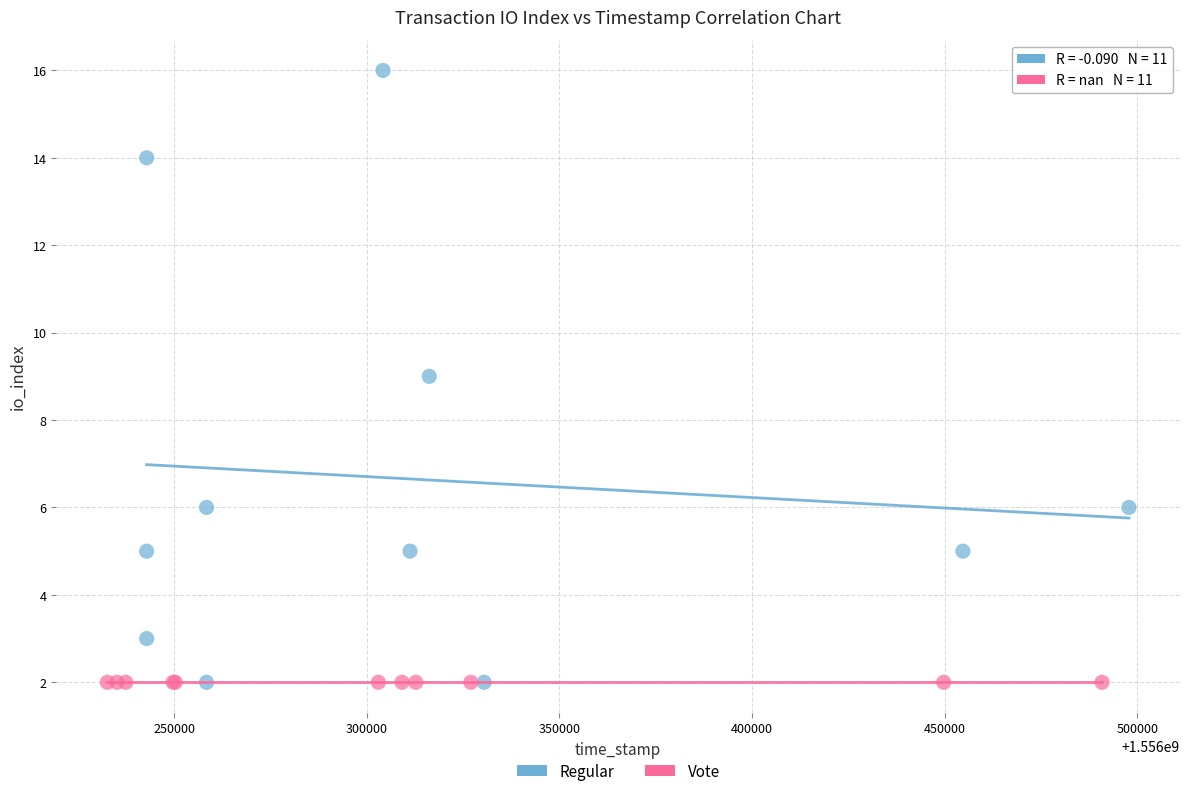

Which series contains the highest Y value?

Regular